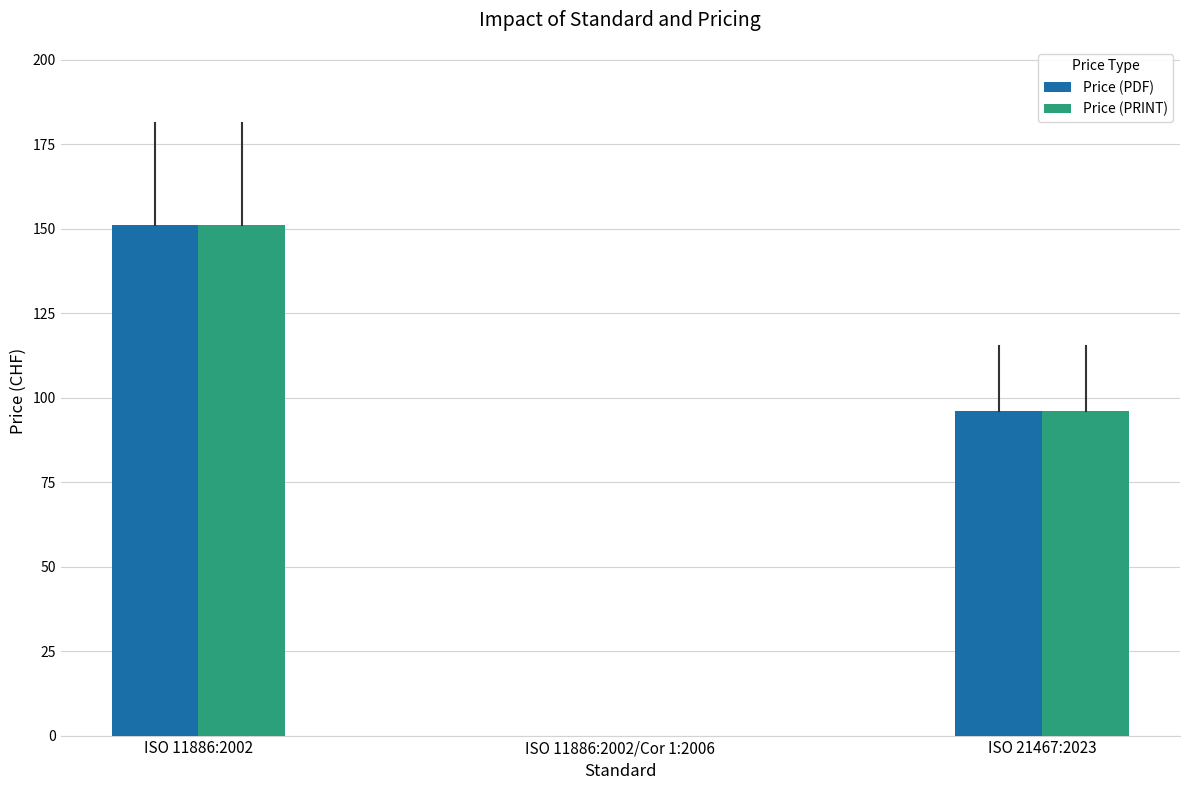

Which category has the highest value in the Price (PRINT) series?

ISO 11886:2002